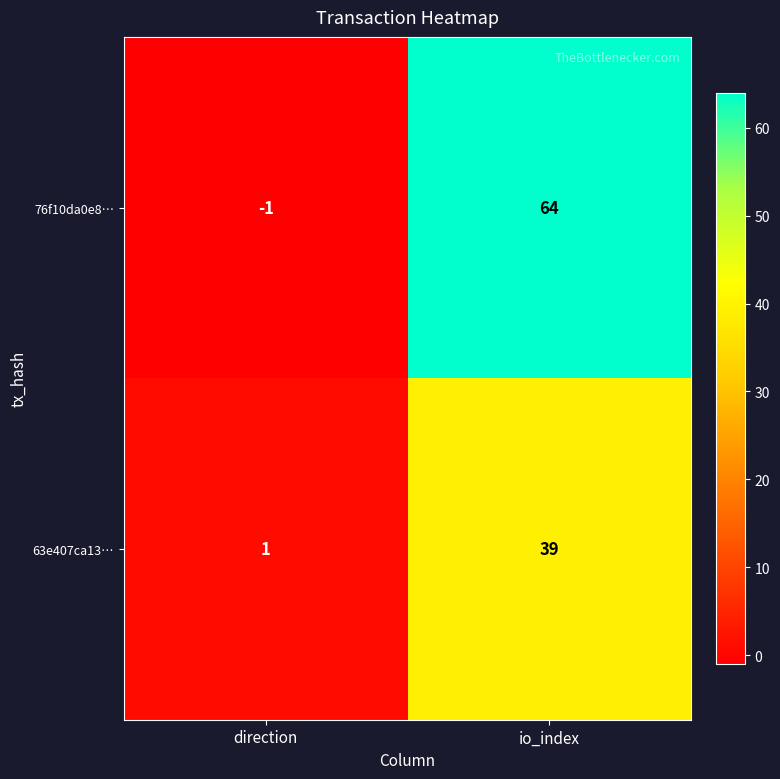

How many categories are shown in the chart?

2